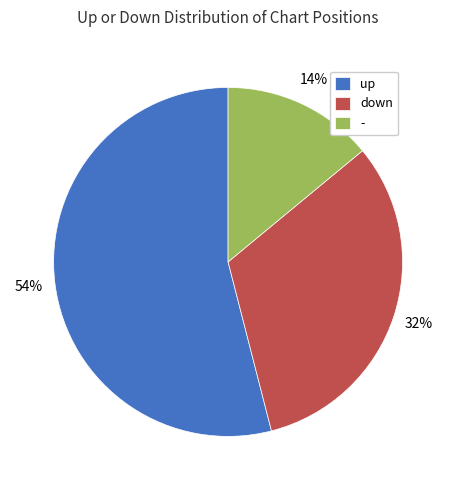

The - slice represents 14% of the pie. True or false?

True